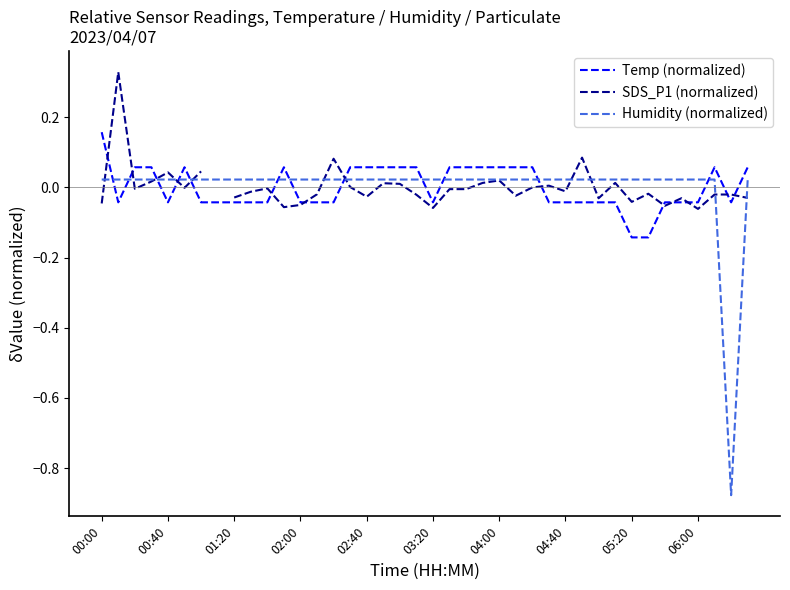

Between 17 and 29, which series saw the biggest shift?

Temp (normalized)